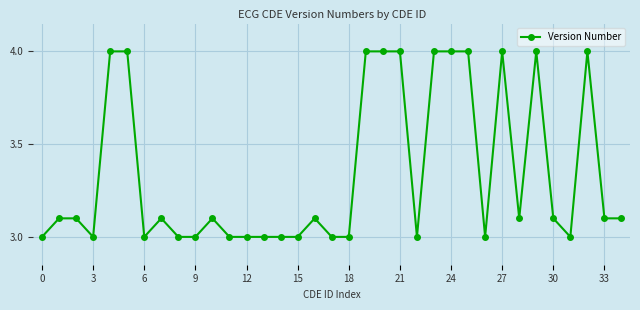

True or false: there are more than 1 points higher than both neighbors.

True